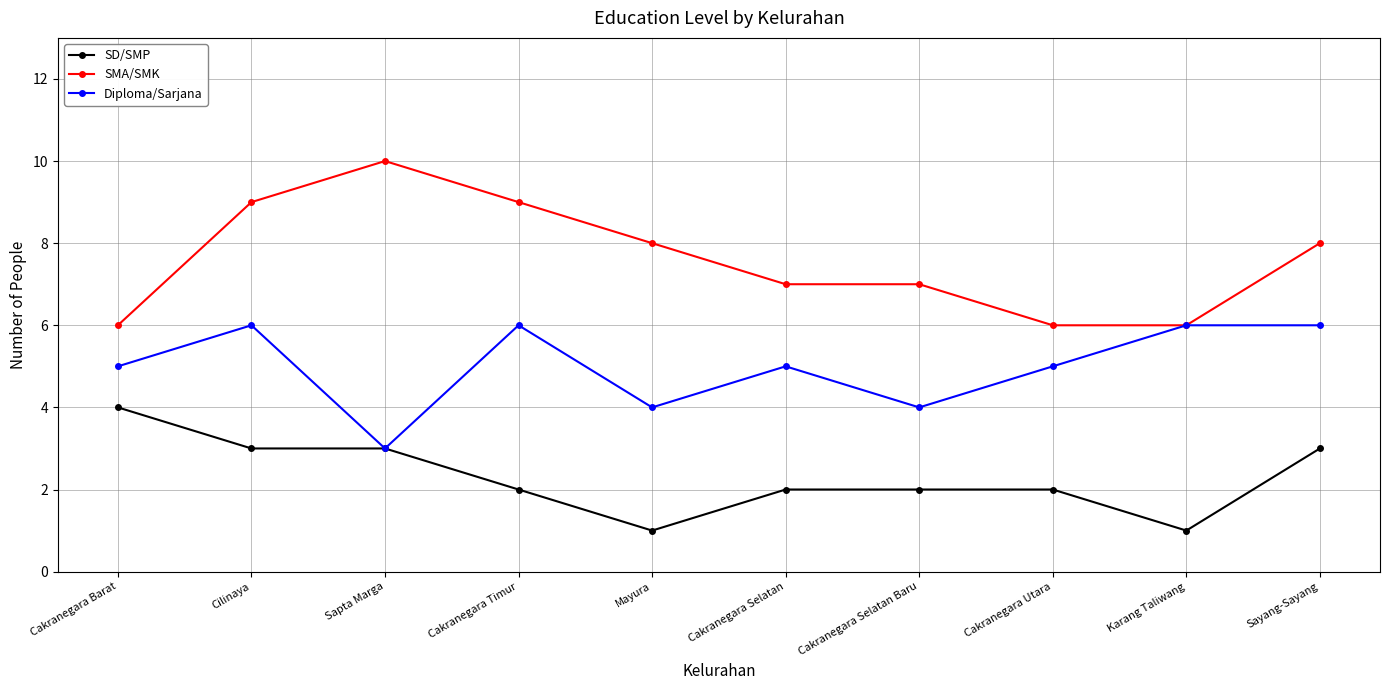

What is the difference between the second highest and minimum values in the SD/SMP series?

2